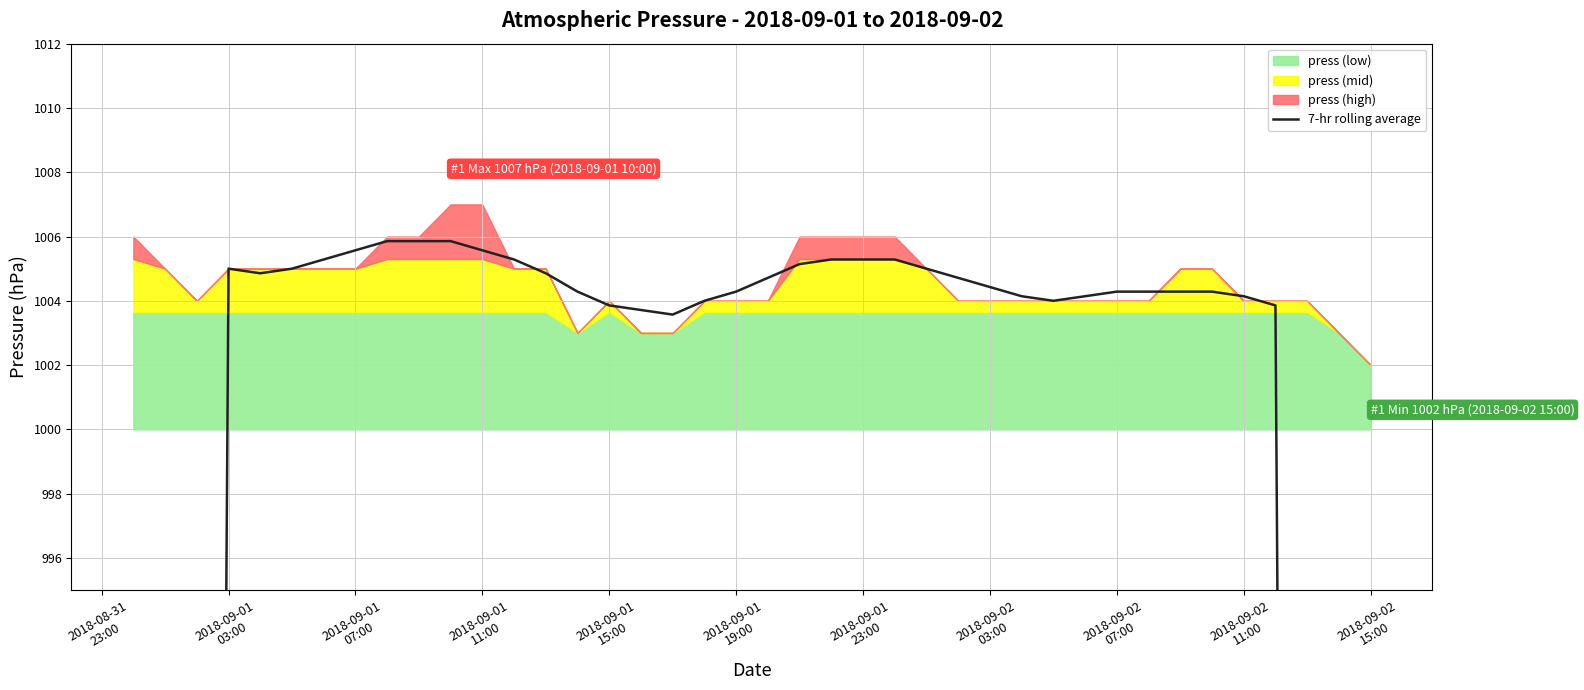

What is the value of the 7th point from the left?

1005.3